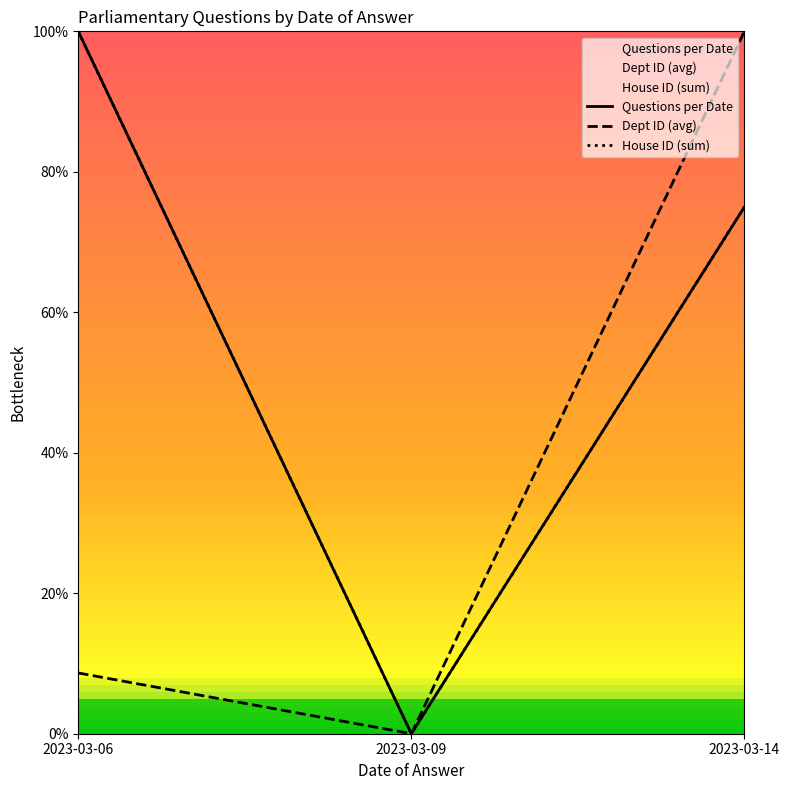

Which series has the widest spread of values?

Questions per Date